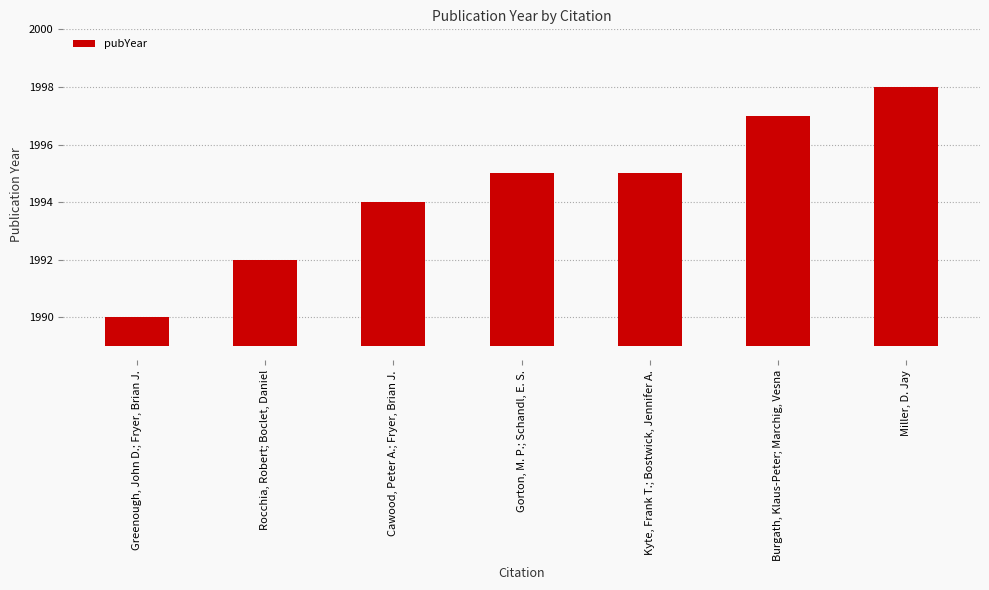

List the labels in order of value, largest first.

Miller, D. Jay, Burgath, Klaus-Peter; Marchig, Vesna, Gorton, M. P.; Schandl, E. S., Kyte, Frank T.; Bostwick, Jennifer A., Cawood, Peter A.; Fryer, Brian J., Rocchia, Robert; Boclet, Daniel, Greenough, John D.; Fryer, Brian J.